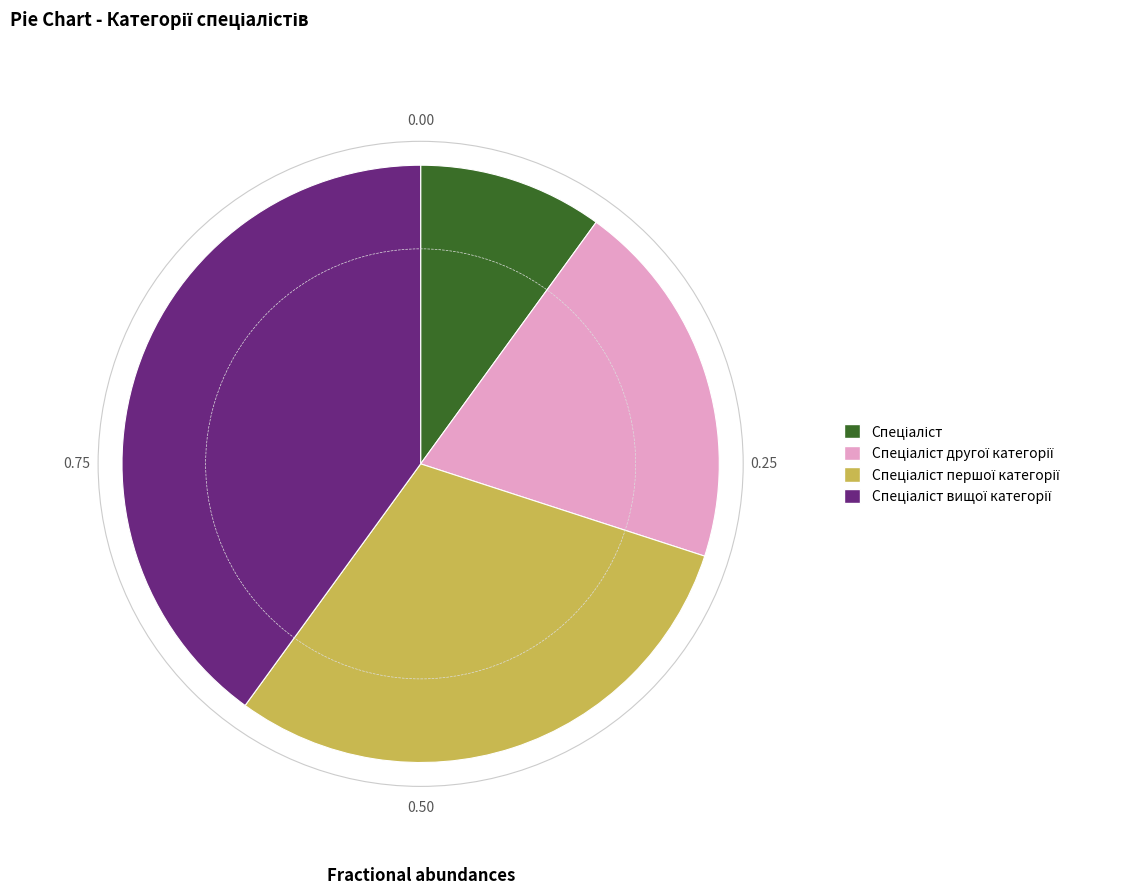

Is there a majority slice in this chart?

No